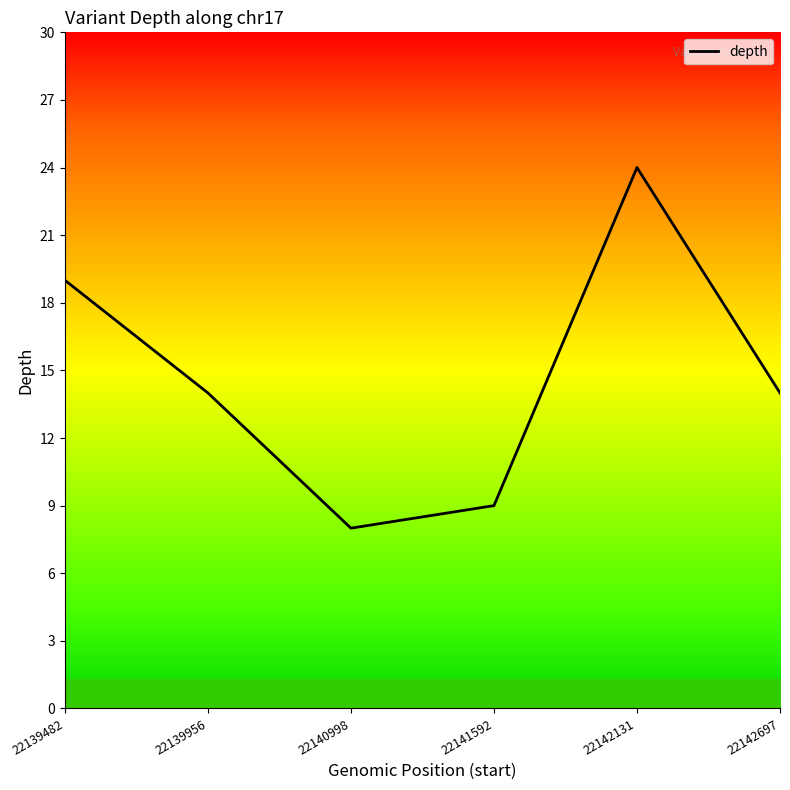

Reading left to right, what are all the values shown in this chart?

19	14	8	9	24	14